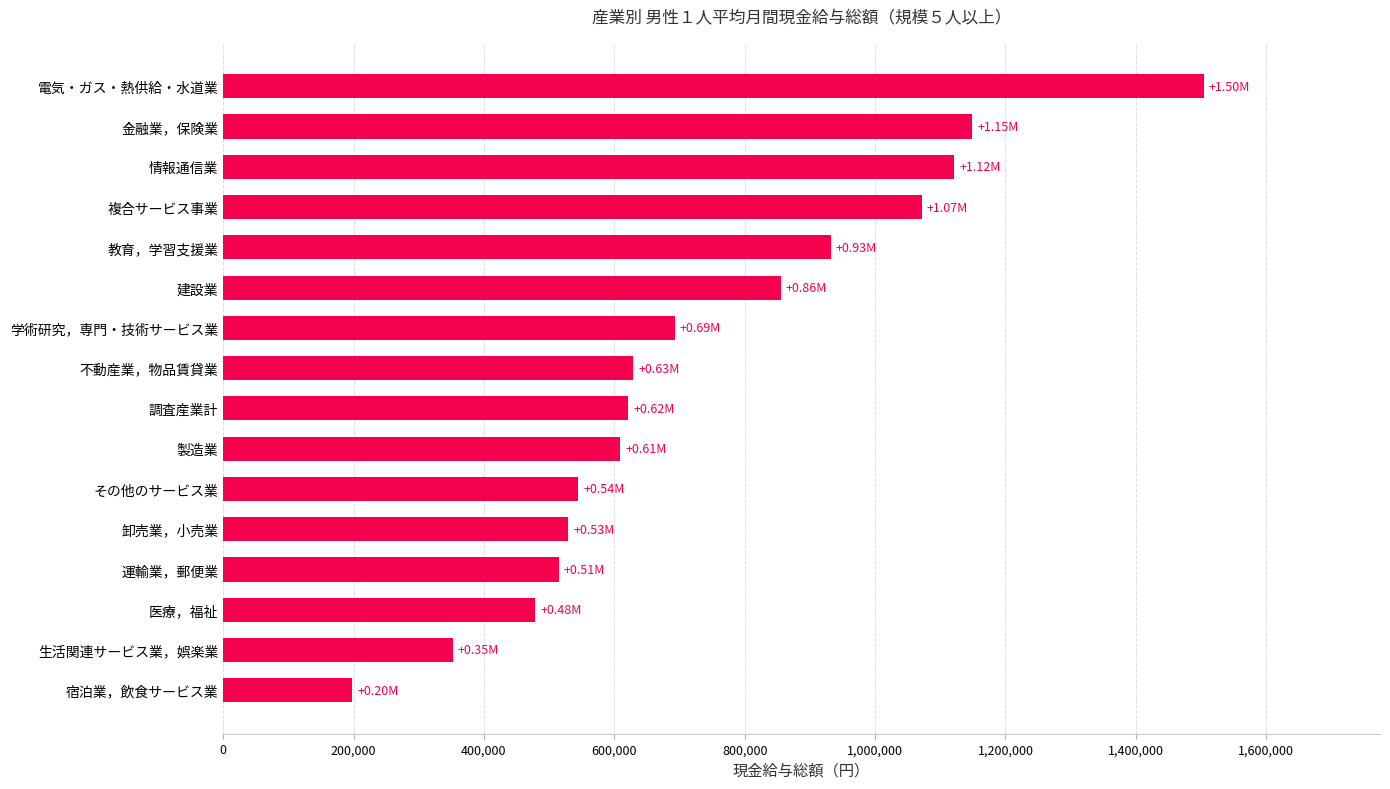

Which label corresponds to the smallest value in the chart?

宿泊業，飲食サービス業